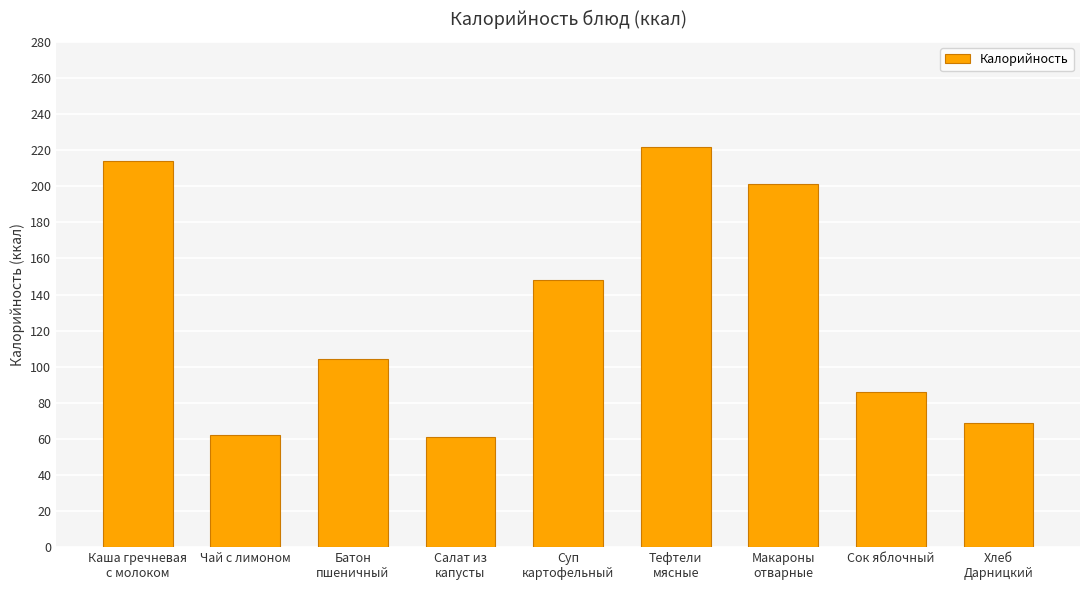

What is the average value?

130